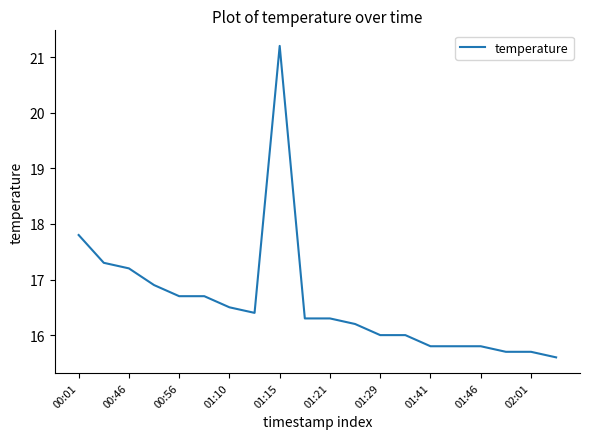

What is the greatest value displayed?

21.2